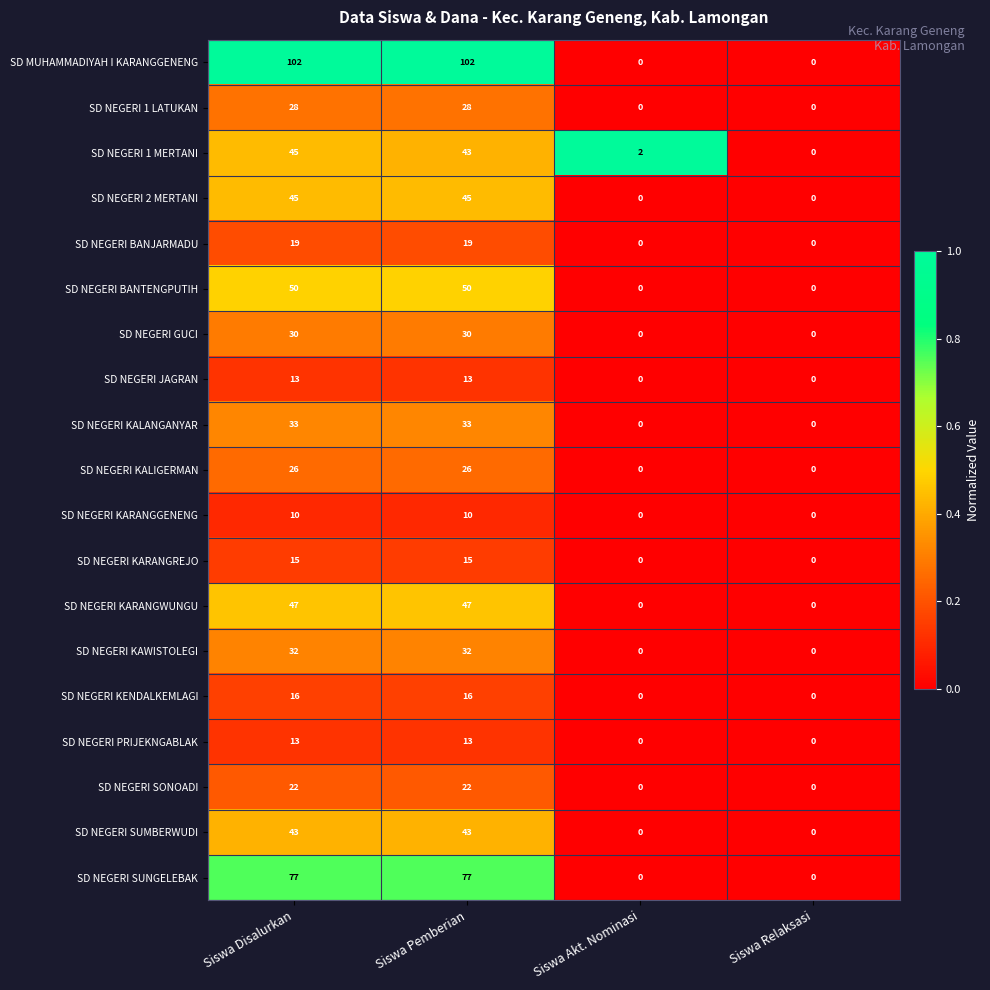

What is the difference between the SD NEGERI SUMBERWUDI values at Siswa Relaksasi and Siswa Pemberian?

43